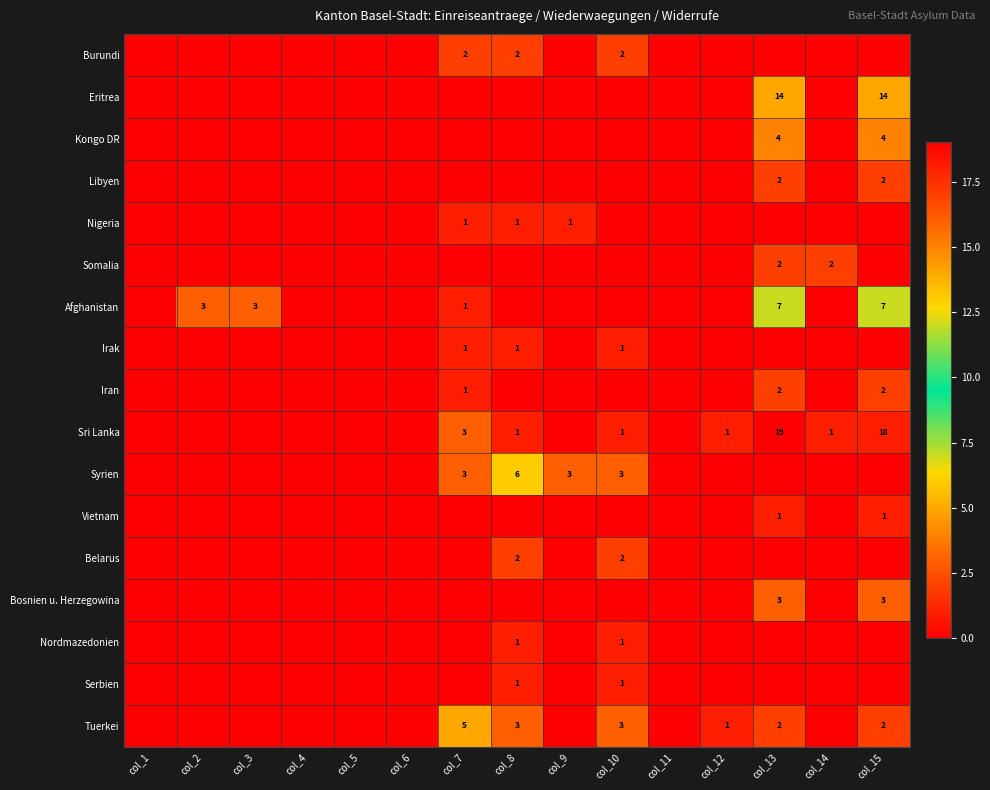

What is the difference between the Sri Lanka values at col_13 and col_7?

16